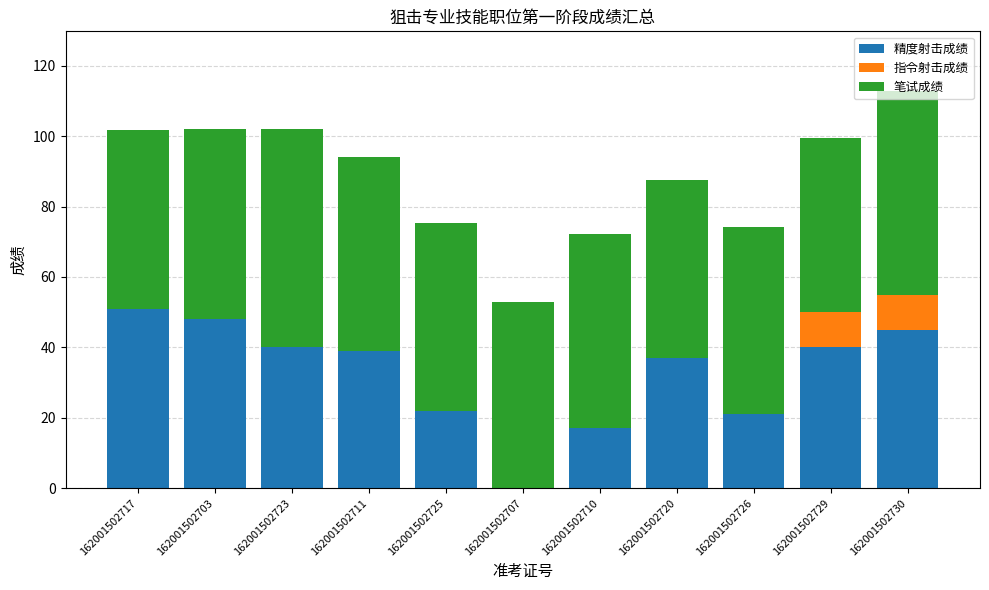

What is the total value across all series at 162001502729?

99.5